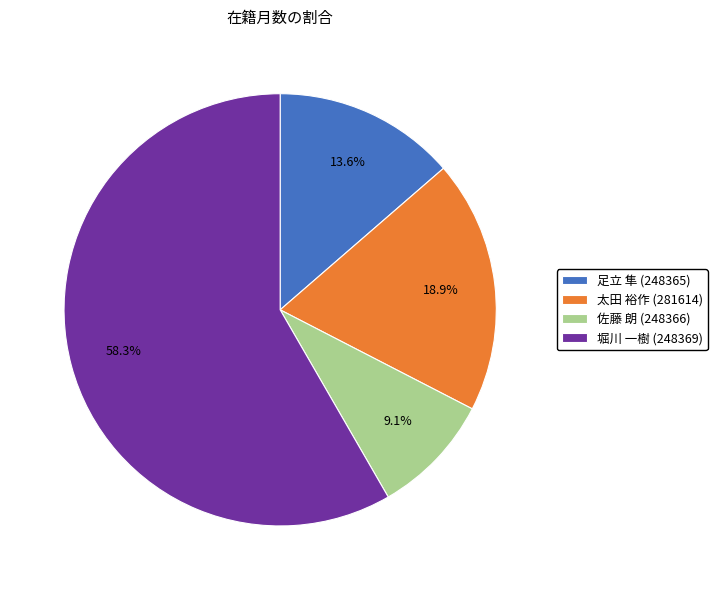

Which has a higher value, 足立 隼 (248365) or 太田 裕作 (281614)?

太田 裕作 (281614)